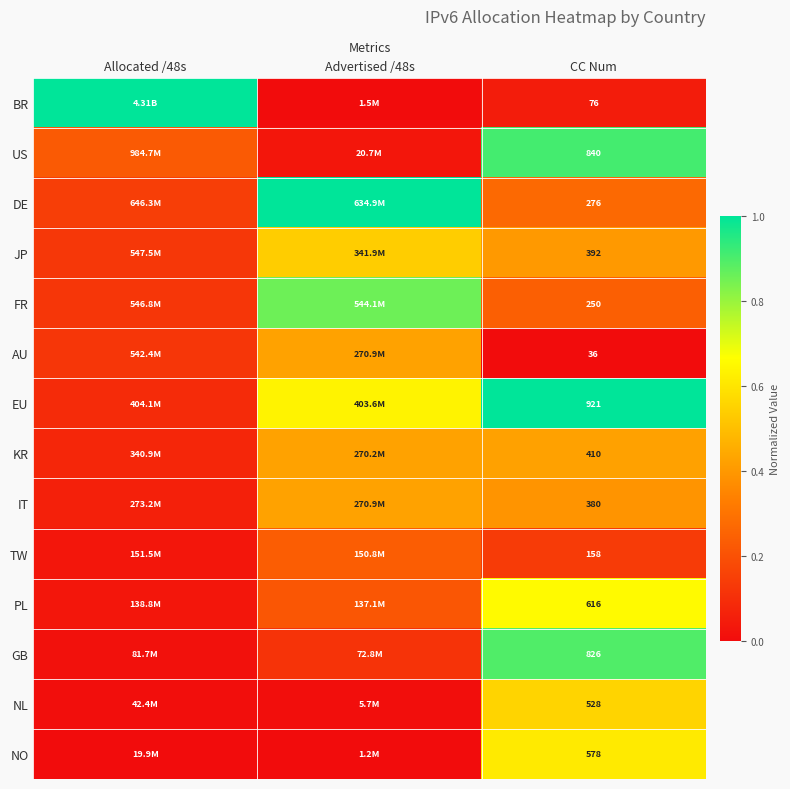

Is the value of IT at Allocated /48s greater than the value of TW at Allocated /48s?

Yes